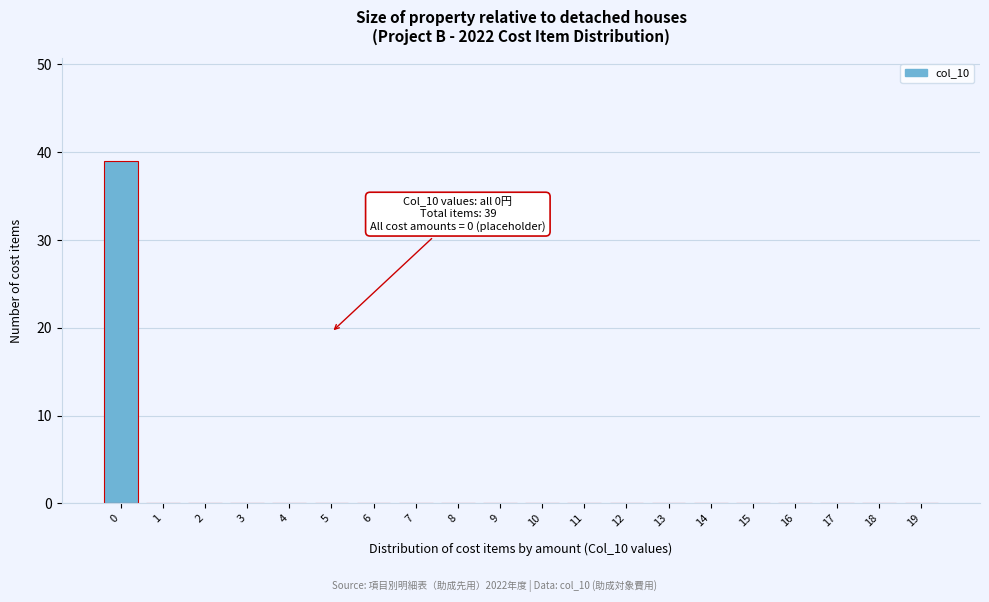

True or false: the data shows 0 at 6.

True